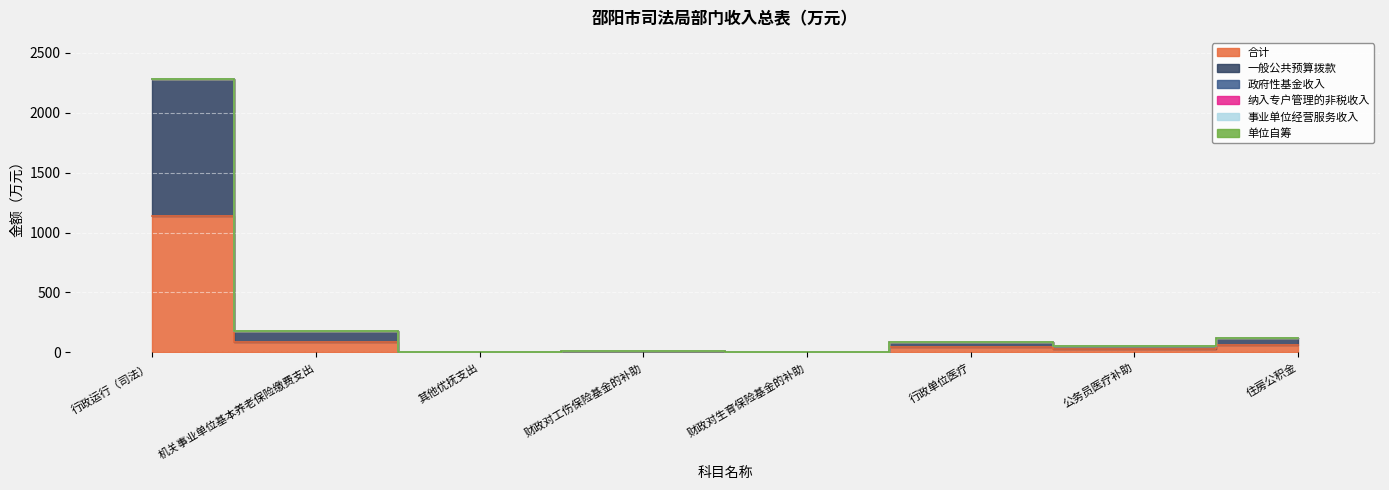

Is the value of 政府性基金收入 at 行政运行（司法） greater than the value of 合计 at 行政单位医疗?

No